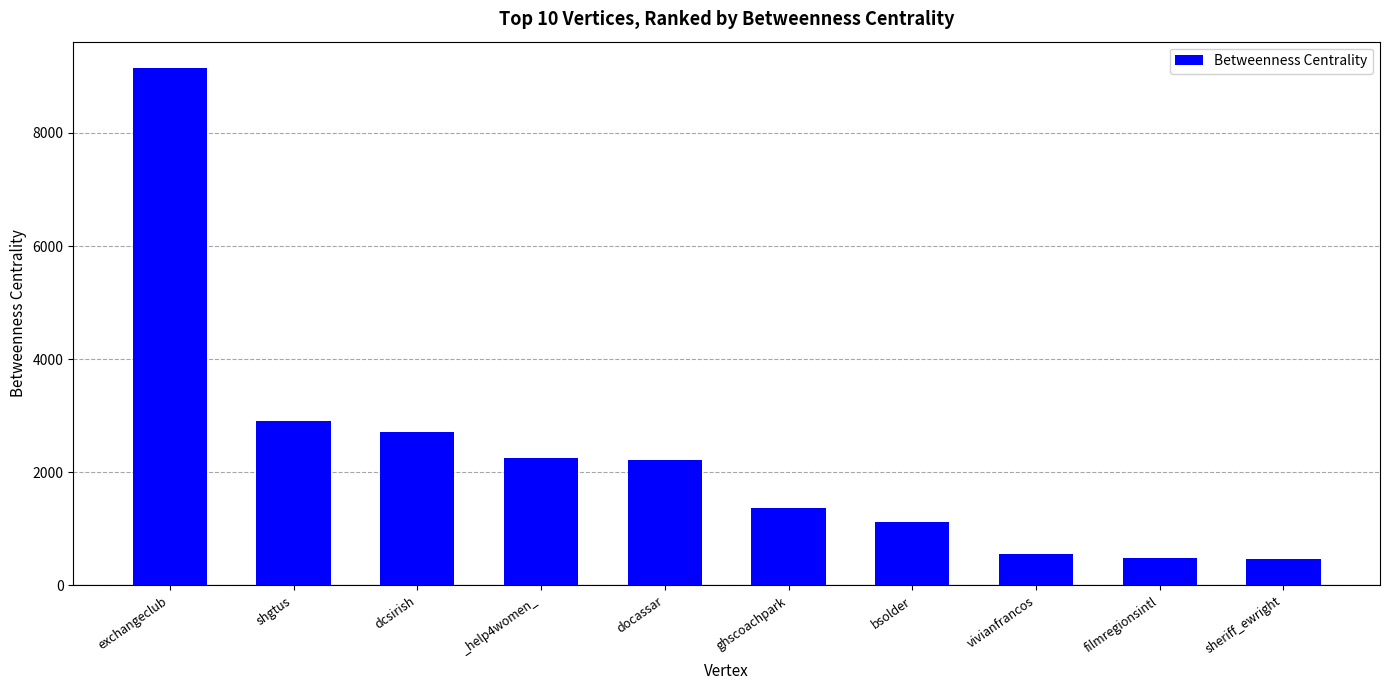

Which label corresponds to the largest value in the chart?

exchangeclub